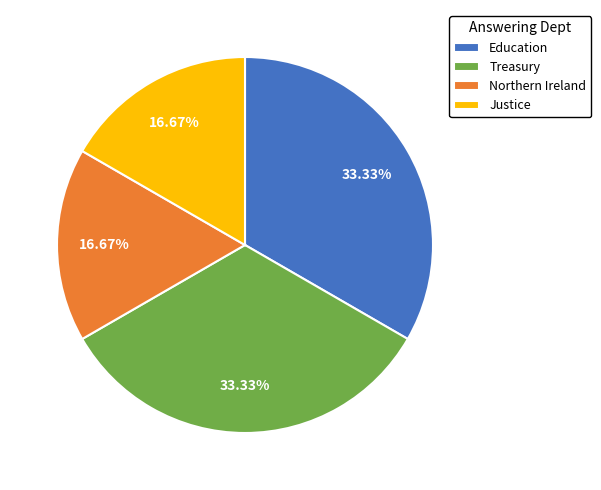

Does Justice represent more than half of the total?

No